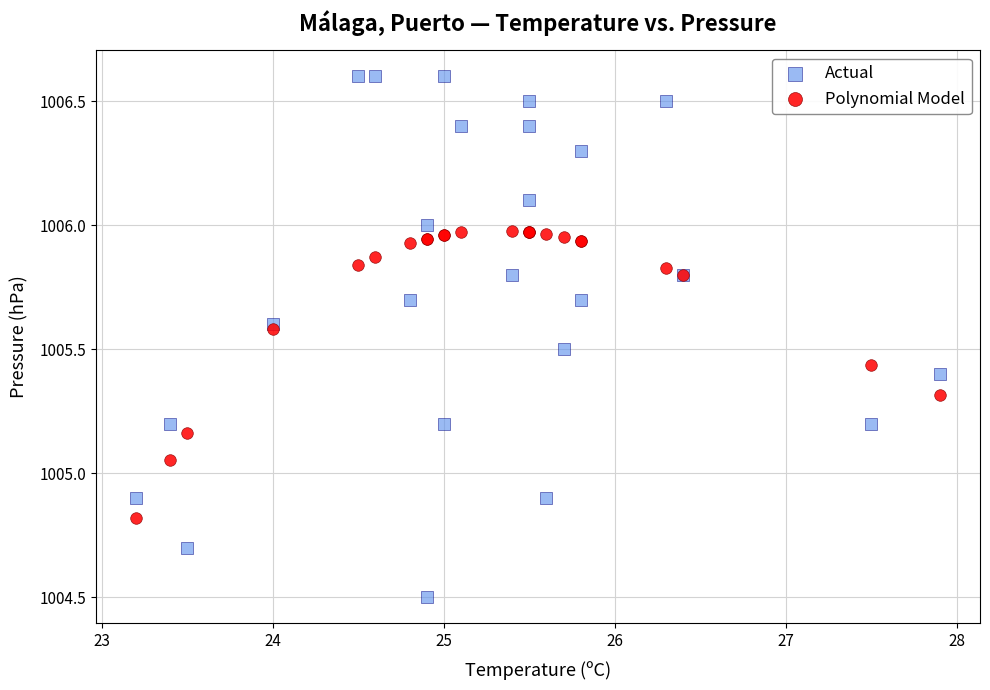

Which series reaches the minimum Y coordinate?

Actual